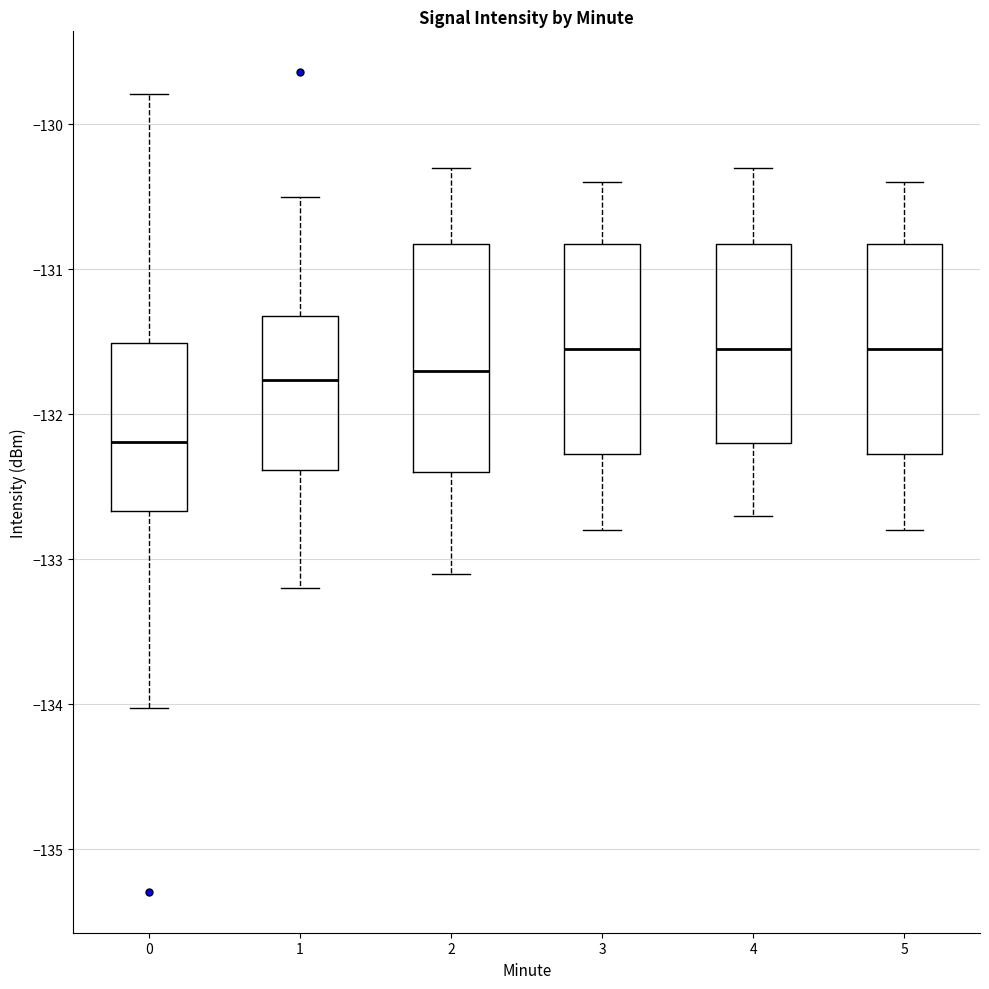

Reading left to right, read every box against the y-axis: the position of its median line, the range the box covers, and the ends of its whiskers. The values are not printed on the chart, so give them approximately, as read against the axis.

0: median -132.2, box -132.7 to -131.5, whiskers -134.0 to -129.8
1: median -131.8, box -132.4 to -131.3, whiskers -133.2 to -130.5
2: median -131.7, box -132.4 to -130.8, whiskers -133.1 to -130.3
3: median -131.5, box -132.3 to -130.8, whiskers -132.8 to -130.4
4: median -131.5, box -132.2 to -130.8, whiskers -132.7 to -130.3
5: median -131.5, box -132.3 to -130.8, whiskers -132.8 to -130.4